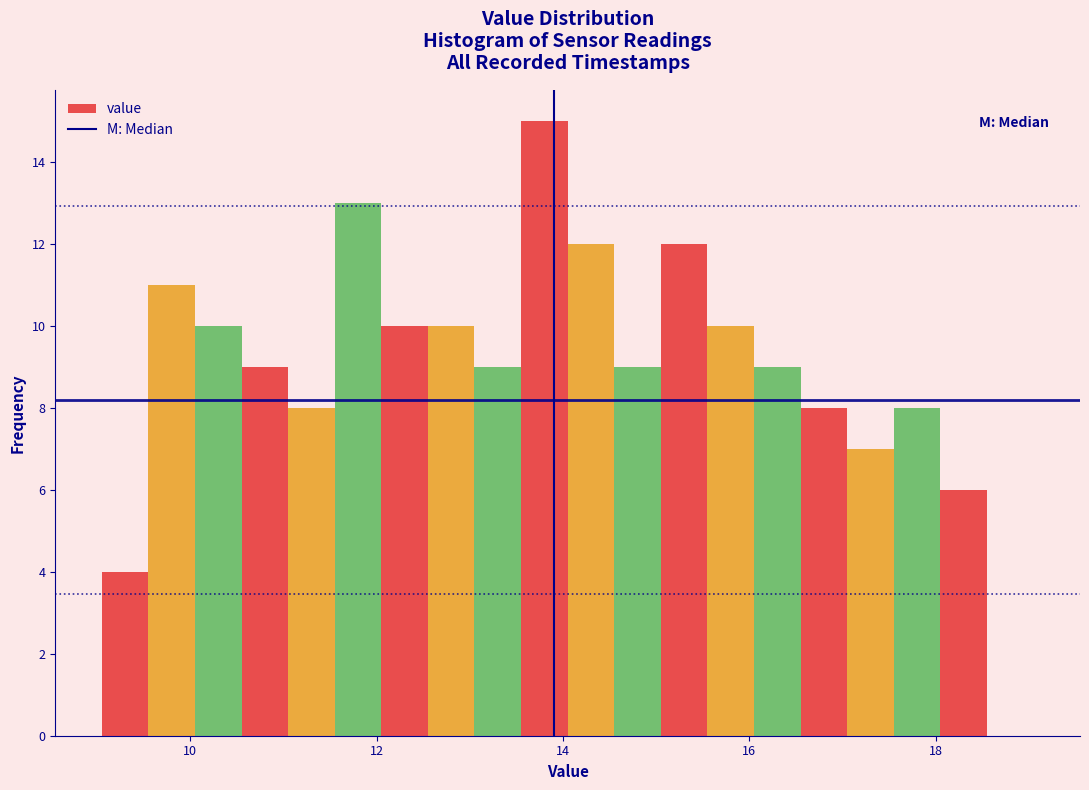

Read against the x-axis, roughly where is the centre of the tallest bar?

13.8